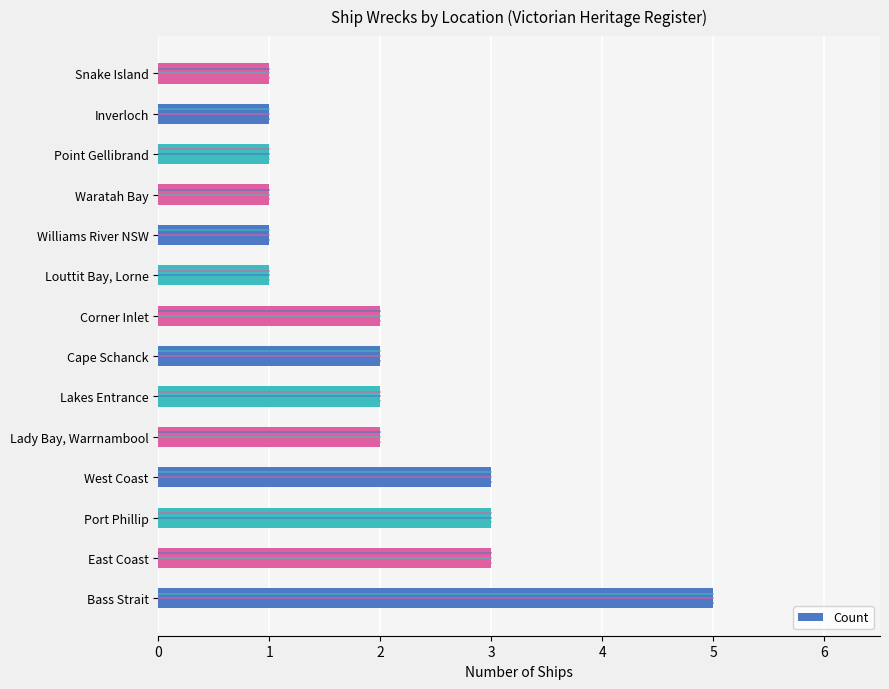

What is the approximate value at Port Phillip?

3